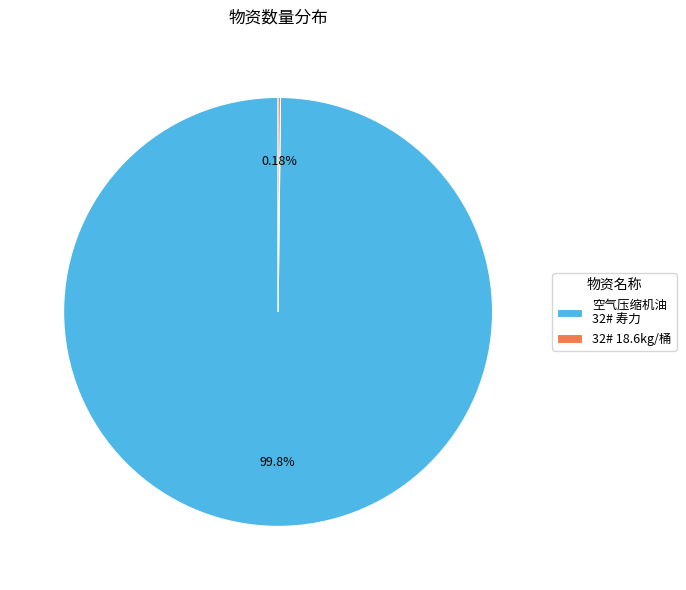

Is there any slice that represents more than half of the pie?

Yes